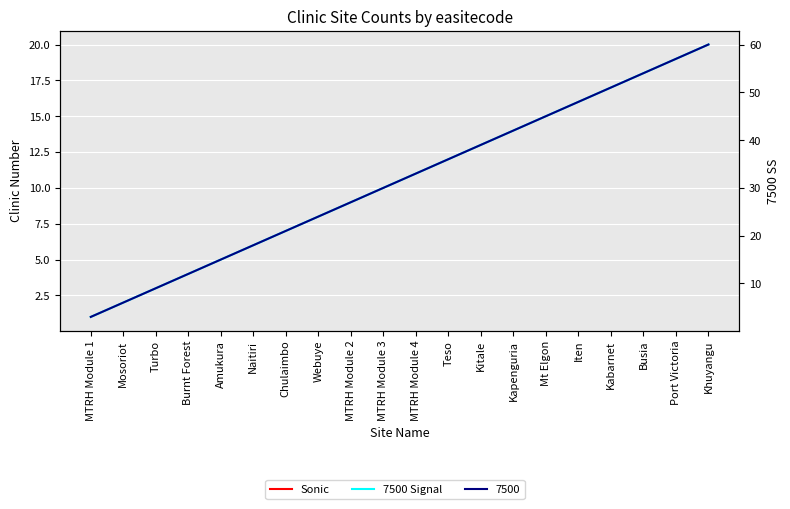

What is the greatest value displayed?

20